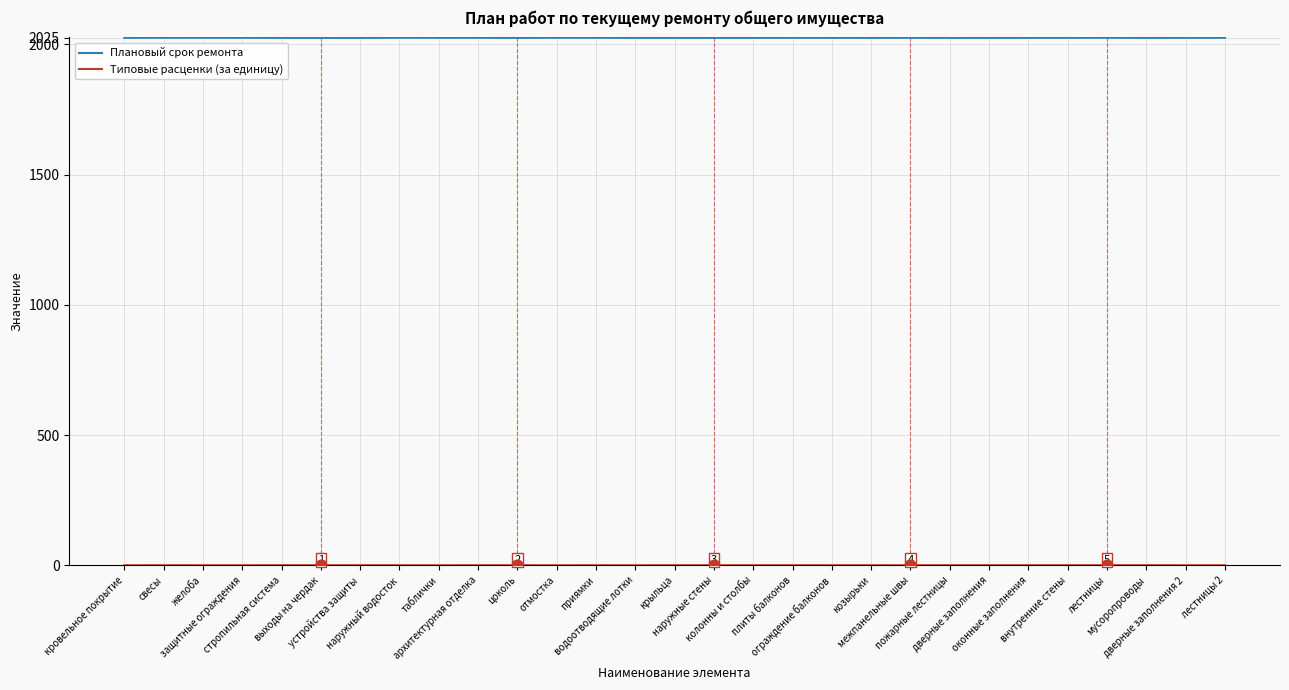

Which series has the largest total across all categories?

Плановый срок ремонта